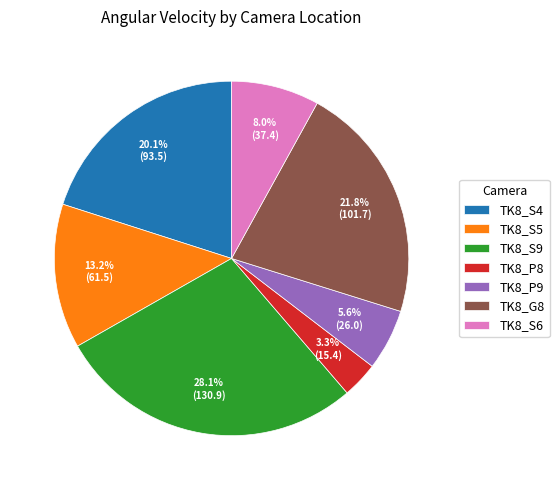

Approximately how many times larger is the value at TK8_S6 compared to TK8_S4?

0.4